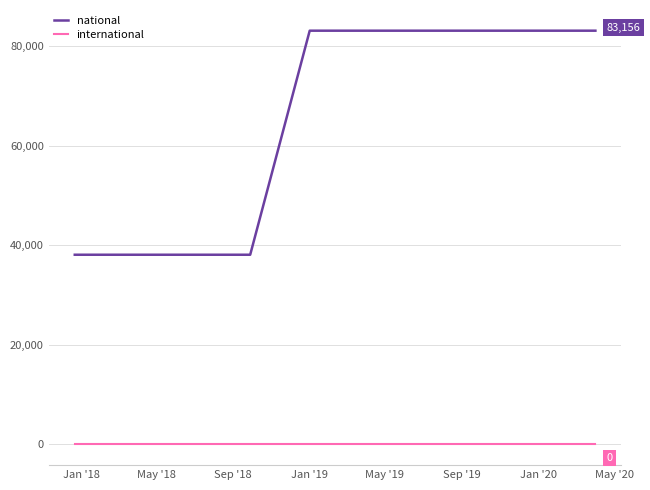

Which series has the largest total across all categories?

national